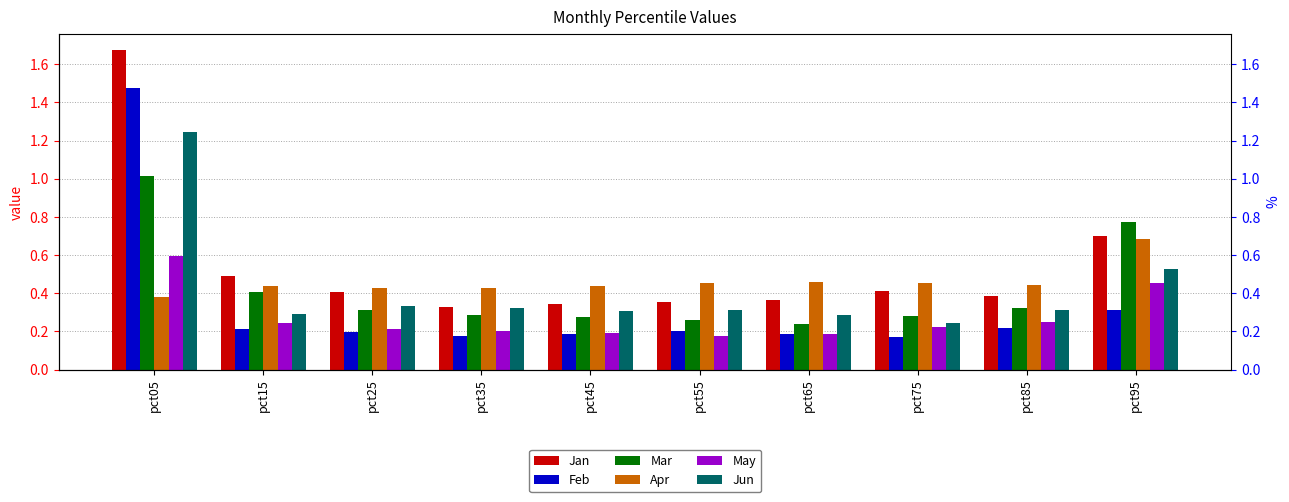

Which series has the widest spread of values?

Jan